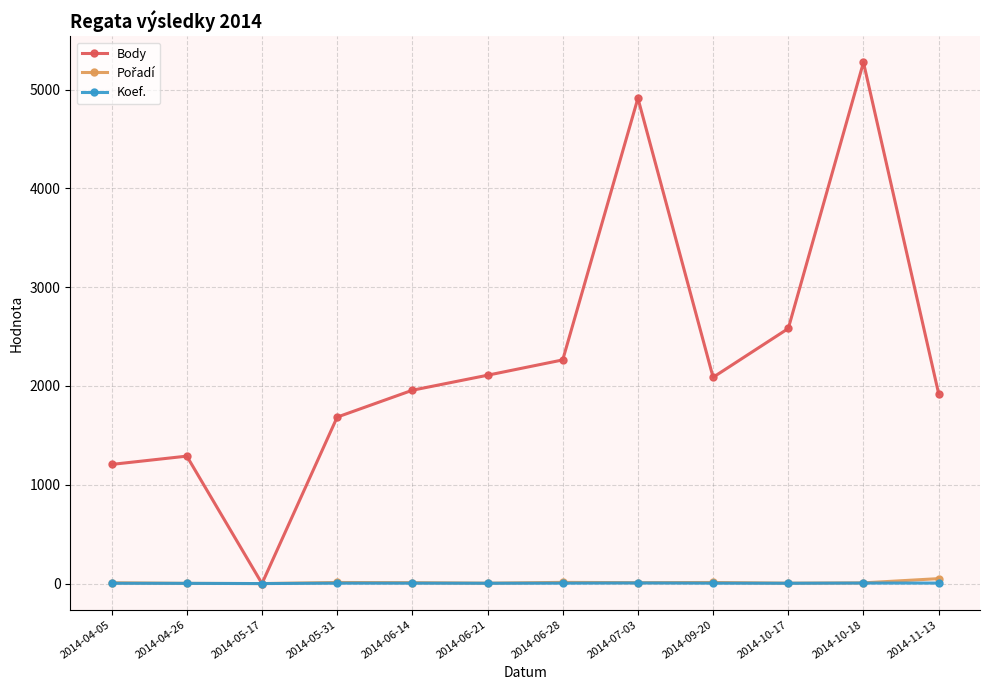

Which series has the largest range (max minus min)?

Body